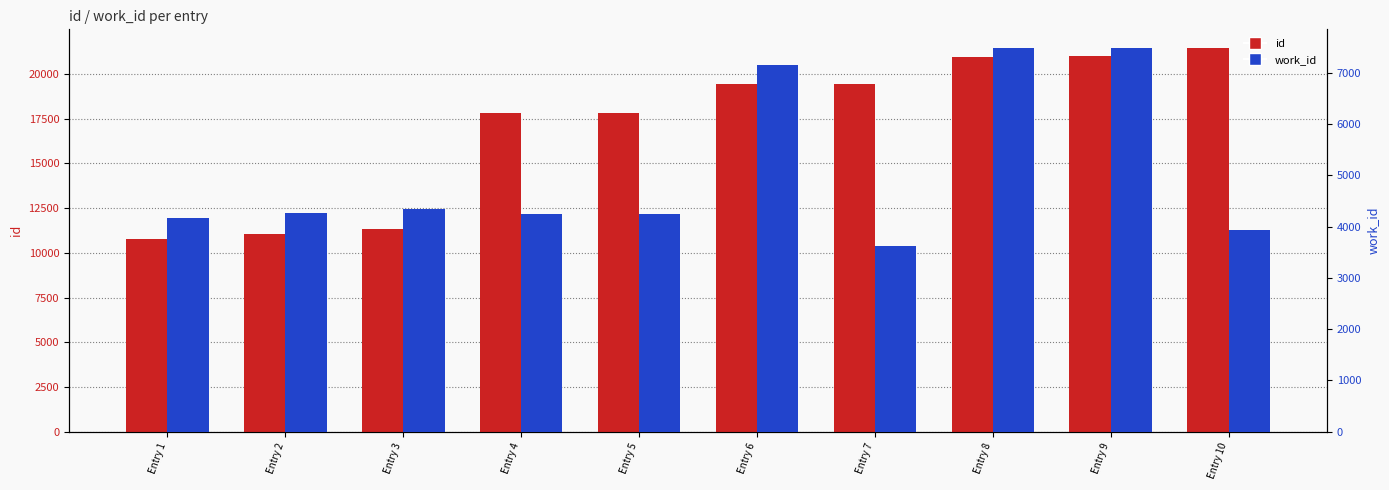

How many values in the work_id series are below 4258?

5